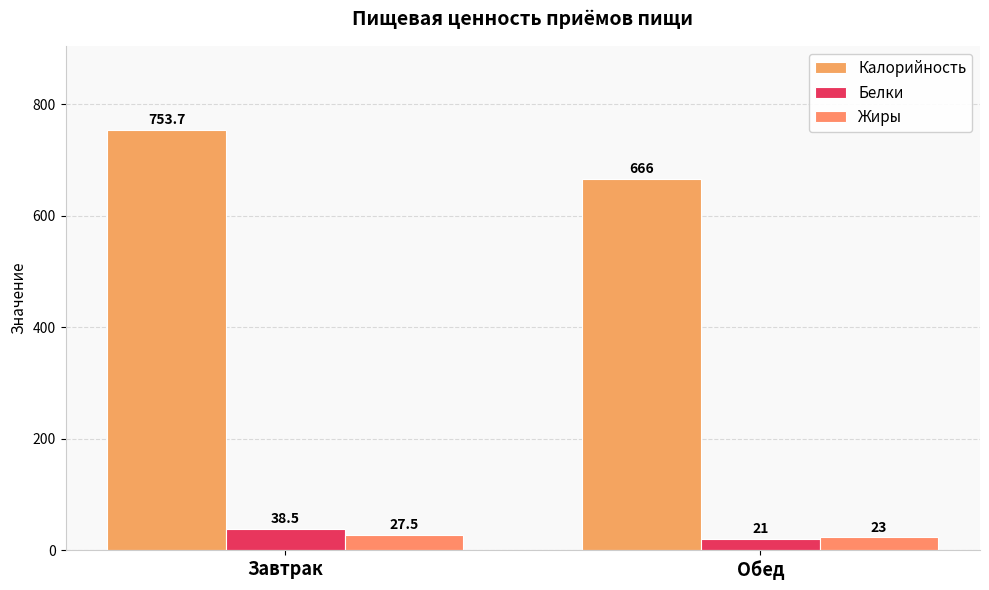

Reading left to right, transcribe all the data shown in this chart.

Калорийность: 753.7	666.0
Белки: 38.5	21.0
Жиры: 27.5	23.0